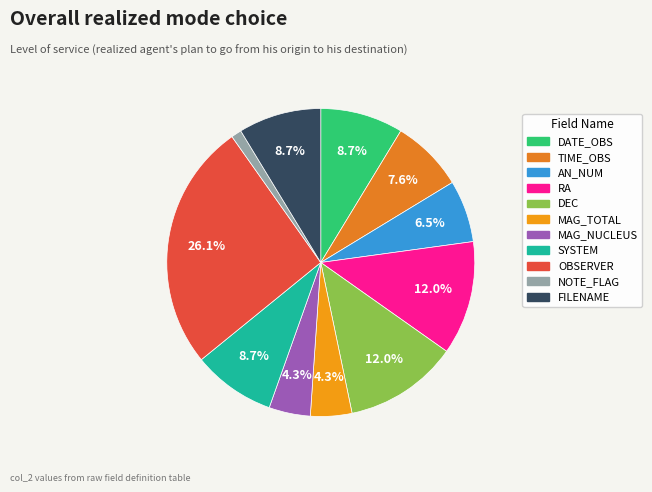

What is the change in value from MAG_NUCLEUS to FILENAME?

+4